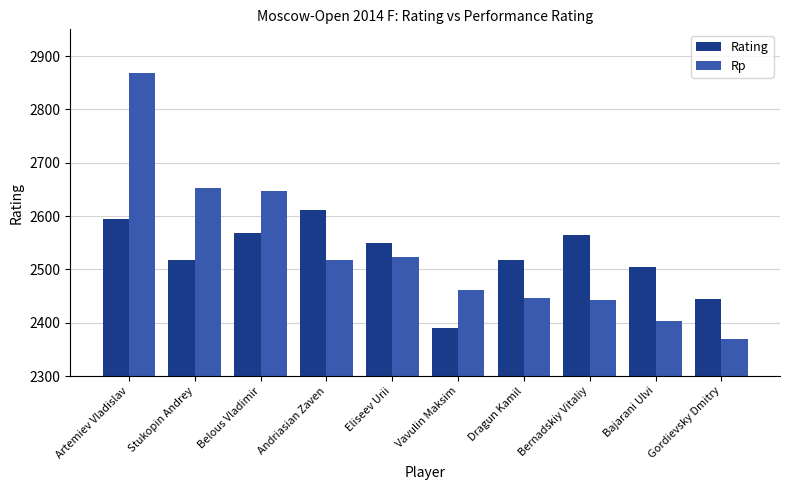

What is the sum of all Rp values?

25331